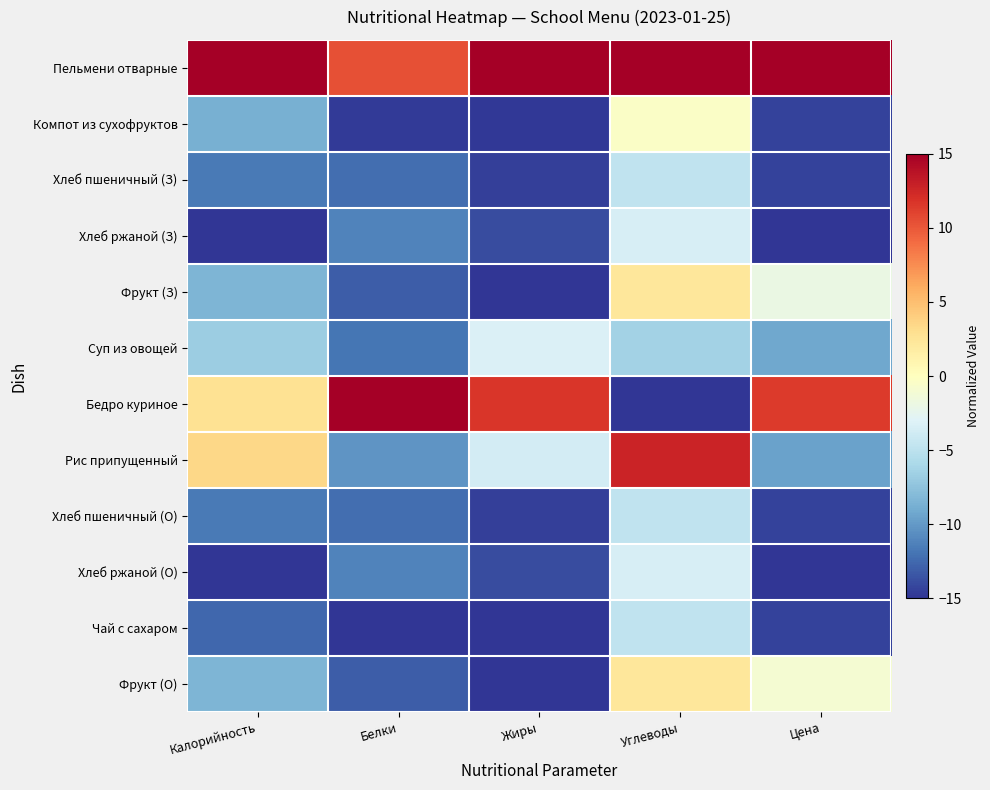

Reading left to right, extract all data points from this chart.

Пельмени отварные: Калорийность=15.0	Белки=10.4	Жиры=15.0	Углеводы=15.0	Цена=15.0
Компот из сухофруктов: Калорийность=-8.7	Белки=-14.7	Жиры=-14.8	Углеводы=-0.4	Цена=-14.4
Хлеб пшеничный (З): Калорийность=-11.6	Белки=-12.2	Жиры=-14.5	Углеводы=-4.8	Цена=-14.4
Хлеб ржаной (З): Калорийность=-15.0	Белки=-11.2	Жиры=-13.9	Углеводы=-3.4	Цена=-15.0
Фрукт (З): Калорийность=-8.4	Белки=-13.1	Жиры=-15.0	Углеводы=2.3	Цена=-2.0
Суп из овощей: Калорийность=-6.7	Белки=-11.9	Жиры=-3.2	Углеводы=-6.4	Цена=-9.1
Бедро куриное: Калорийность=2.7	Белки=15.0	Жиры=11.7	Углеводы=-15.0	Цена=11.4
Рис припущенный: Калорийность=3.5	Белки=-10.2	Жиры=-3.7	Углеводы=12.7	Цена=-9.6
Хлеб пшеничный (О): Калорийность=-11.6	Белки=-12.2	Жиры=-14.5	Углеводы=-4.8	Цена=-14.4
Хлеб ржаной (О): Калорийность=-15.0	Белки=-11.2	Жиры=-13.9	Углеводы=-3.4	Цена=-15.0
Чай с сахаром: Калорийность=-12.6	Белки=-15.0	Жиры=-15.0	Углеводы=-4.7	Цена=-14.4
Фрукт (О): Калорийность=-8.4	Белки=-13.1	Жиры=-15.0	Углеводы=2.3	Цена=-1.0